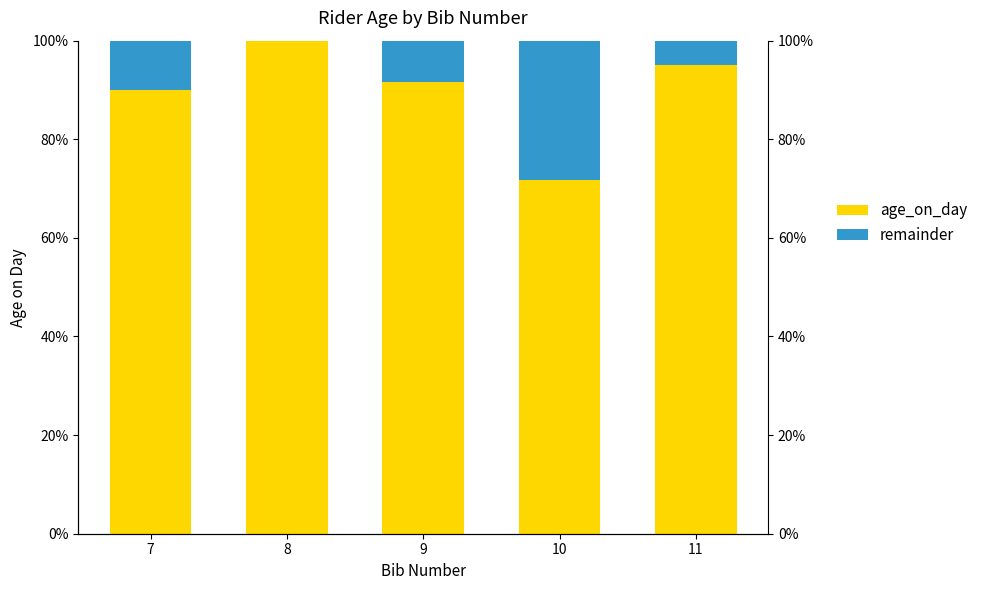

What are all the series names shown in the legend?

age_on_day, remainder